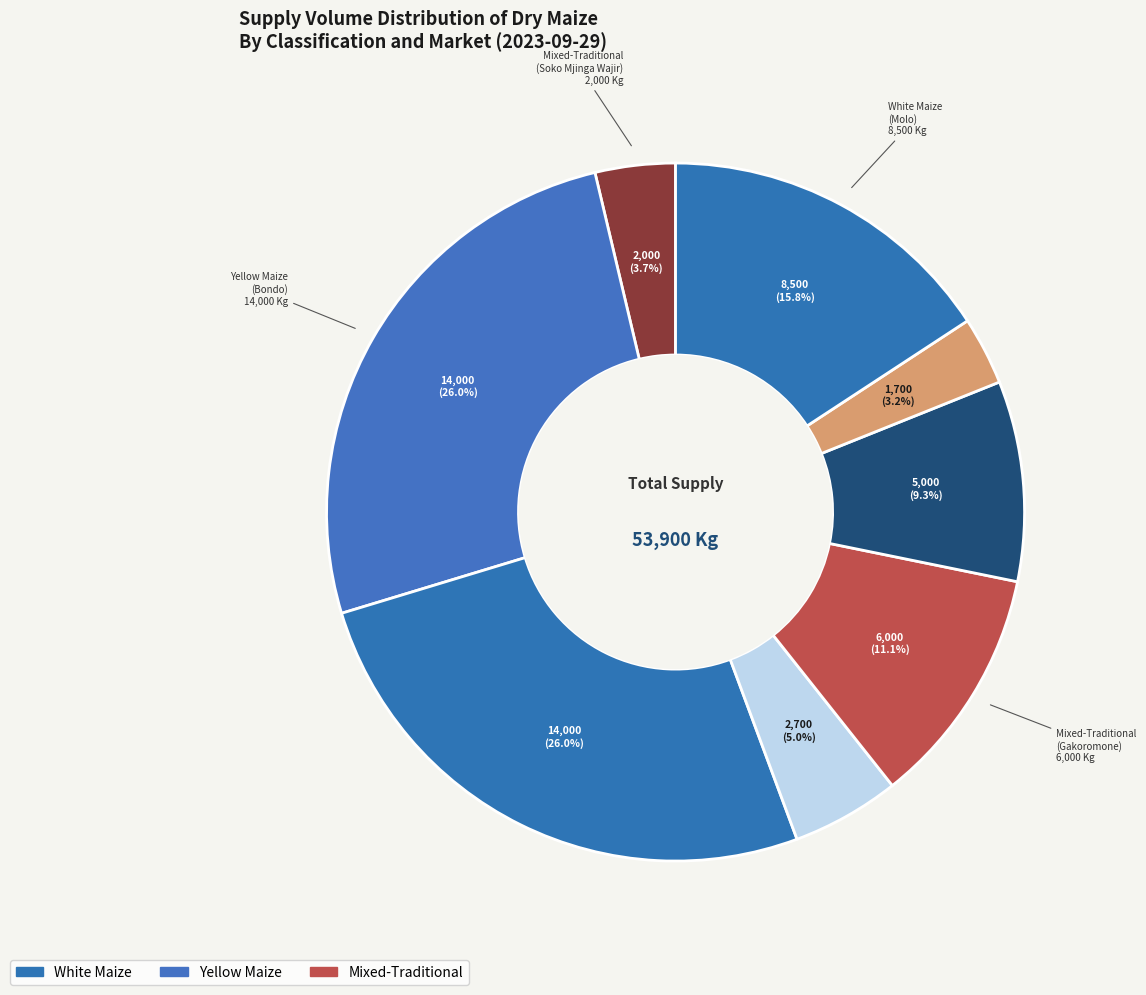

How many segments does this pie chart have?

8